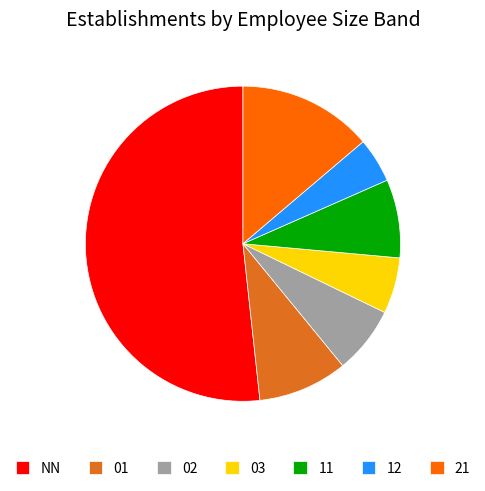

Is there a majority slice in this chart?

Yes